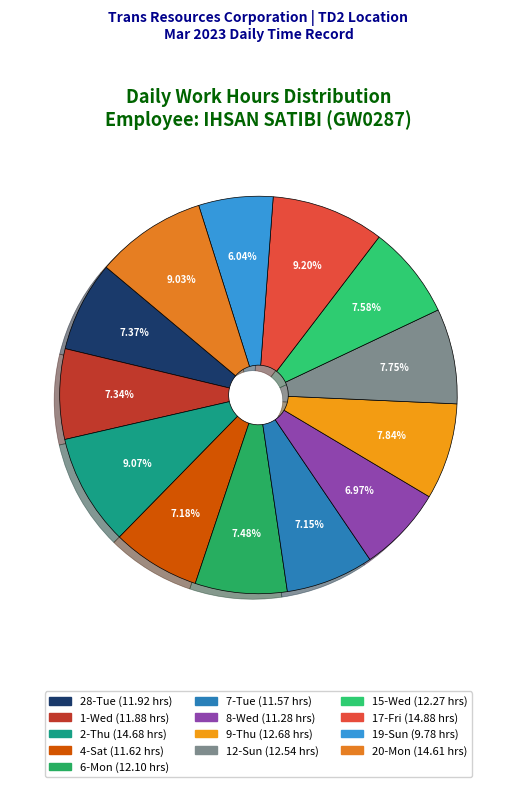

Between 20-Mon and 9-Thu, which is larger?

20-Mon